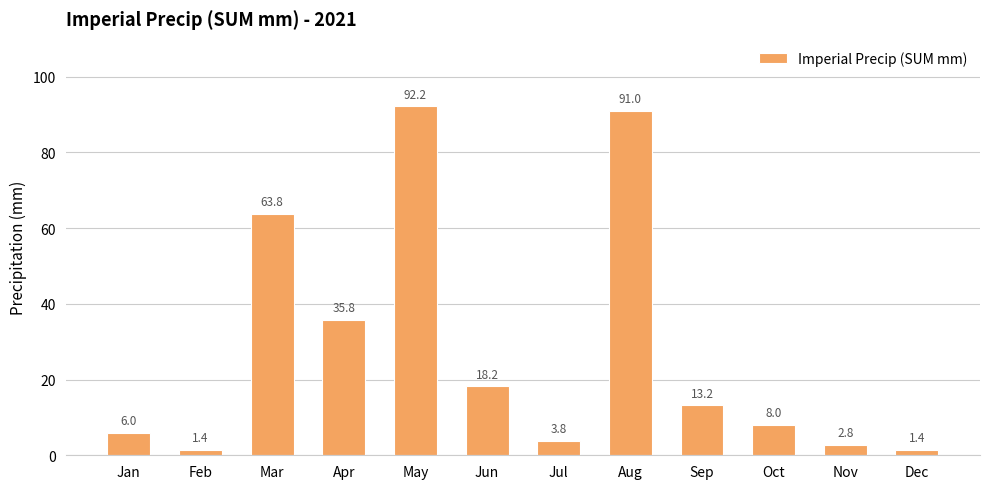

Which category has the highest value across all series?

May